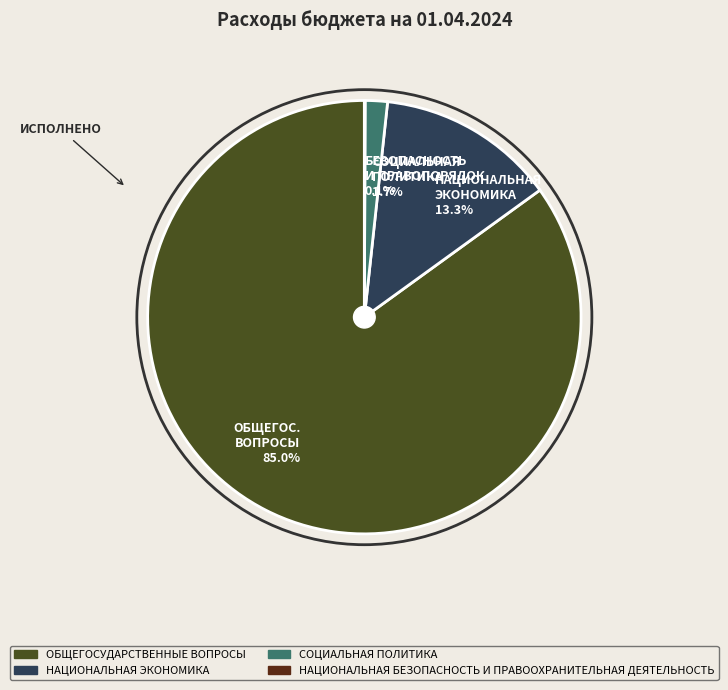

What is the largest slice in the pie chart?

ОБЩЕГОС. ВОПРОСЫ 85.0%